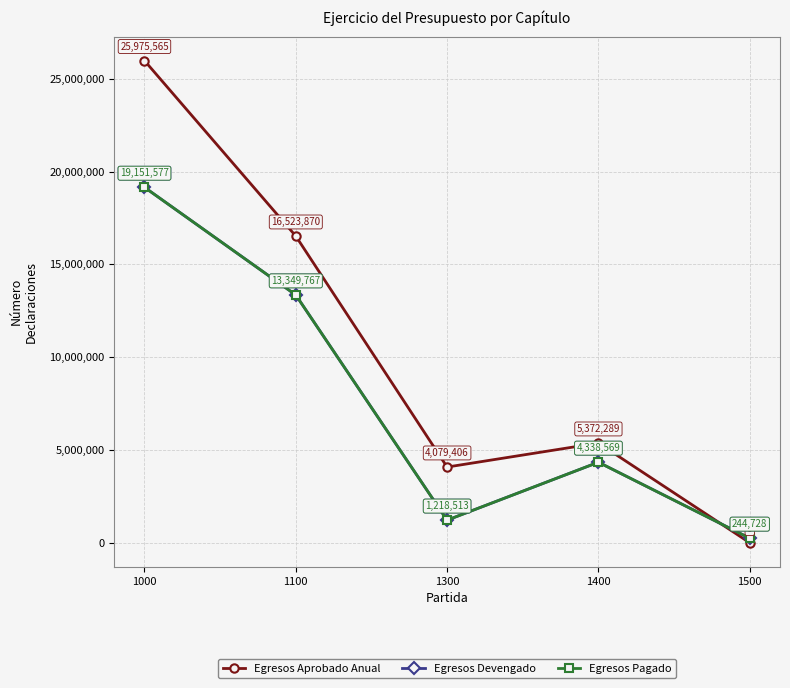

How many categories are shown in the chart?

5